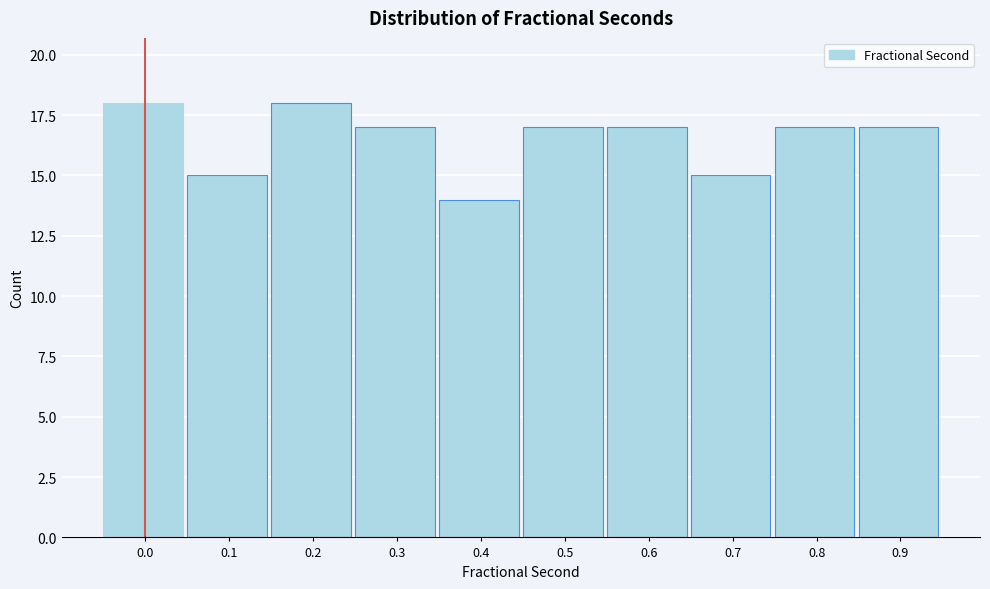

Reading left to right, extract all data points from this chart.

0.0=18	0.1=15	0.2=18	0.3=17	0.4=14	0.5=17	0.6=17	0.7=15	0.8=17	0.9=17